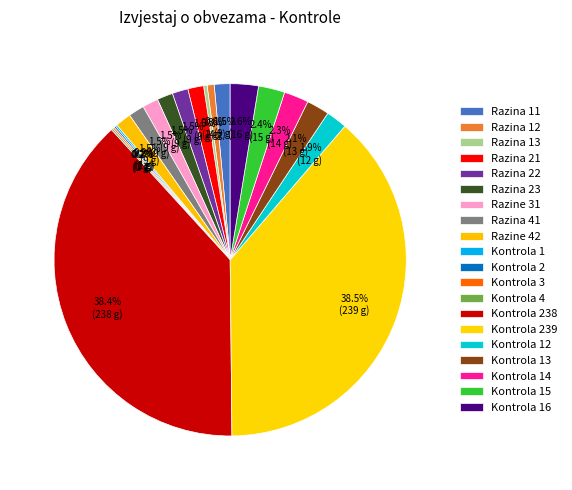

What is the change in value from Kontrola 2 to Kontrola 12?

+11